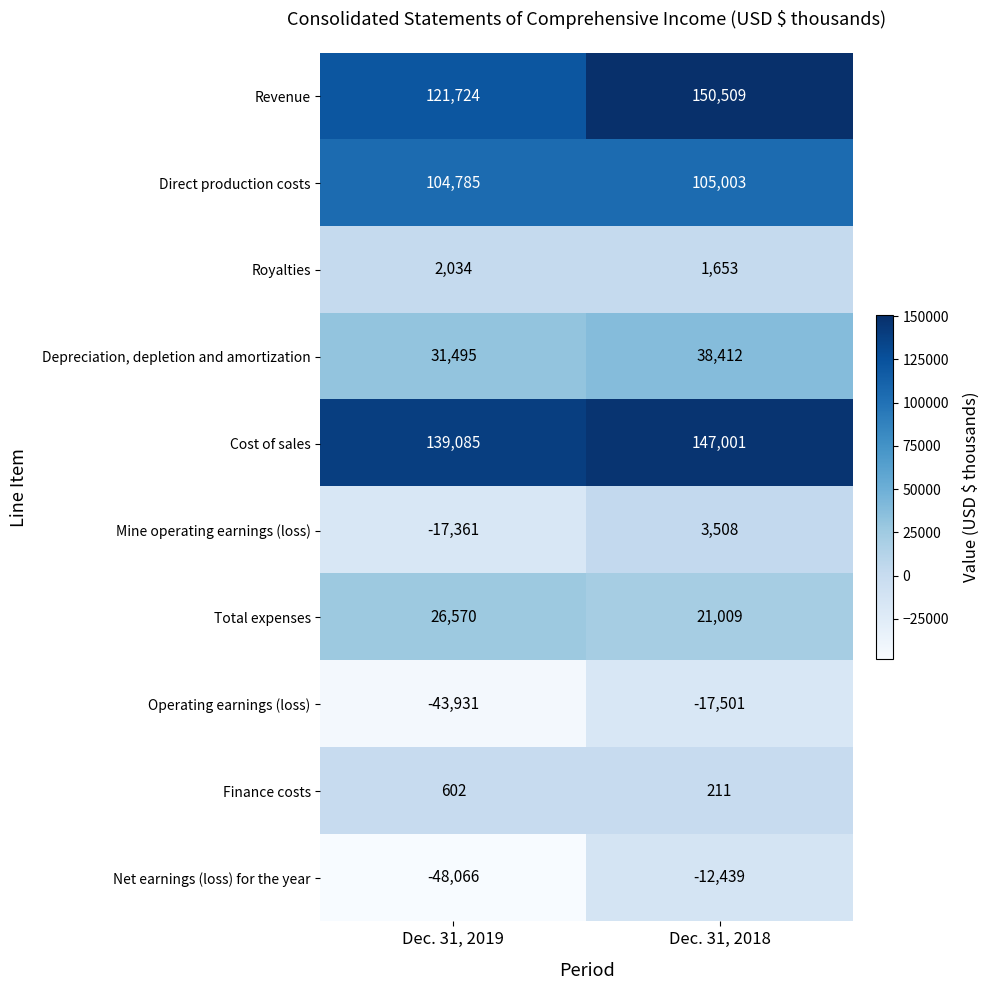

Which series has the largest total across all categories?

Cost of sales